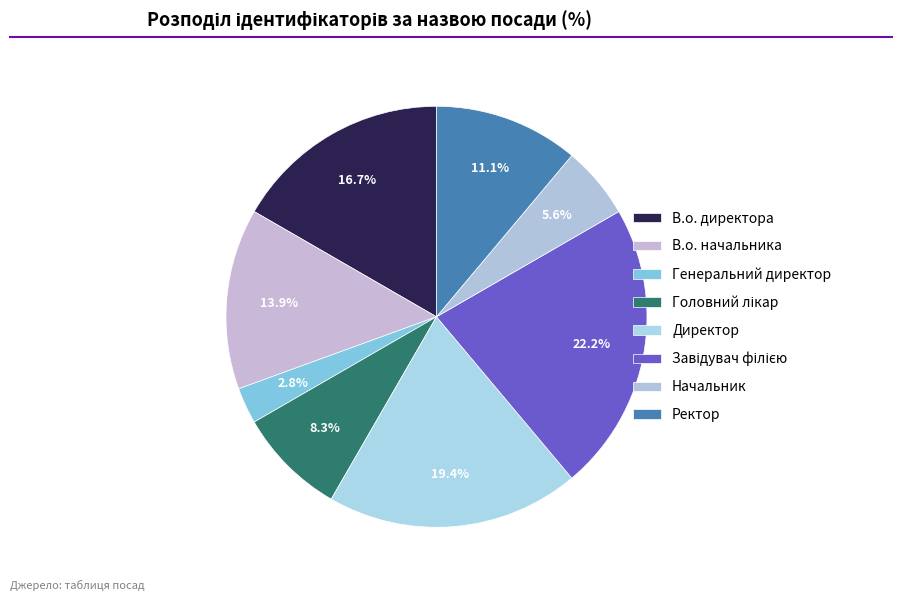

What percentage do Генеральний директор and Директор together represent?

22.2%